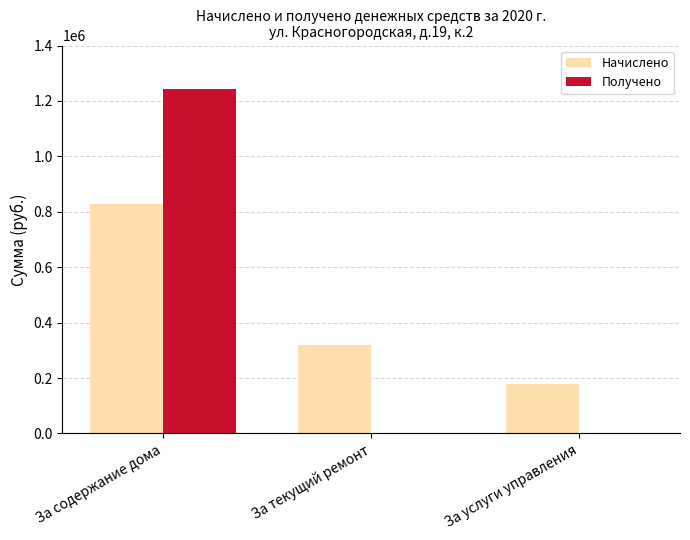

True or false: Получено has a value of 0 at За текущий ремонт.

True